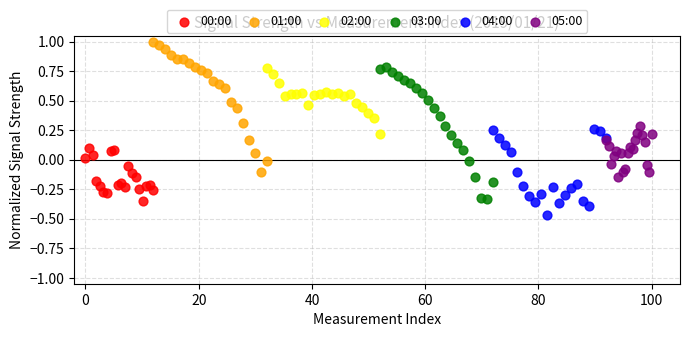

Which series has the widest spread of Y values?

03:00